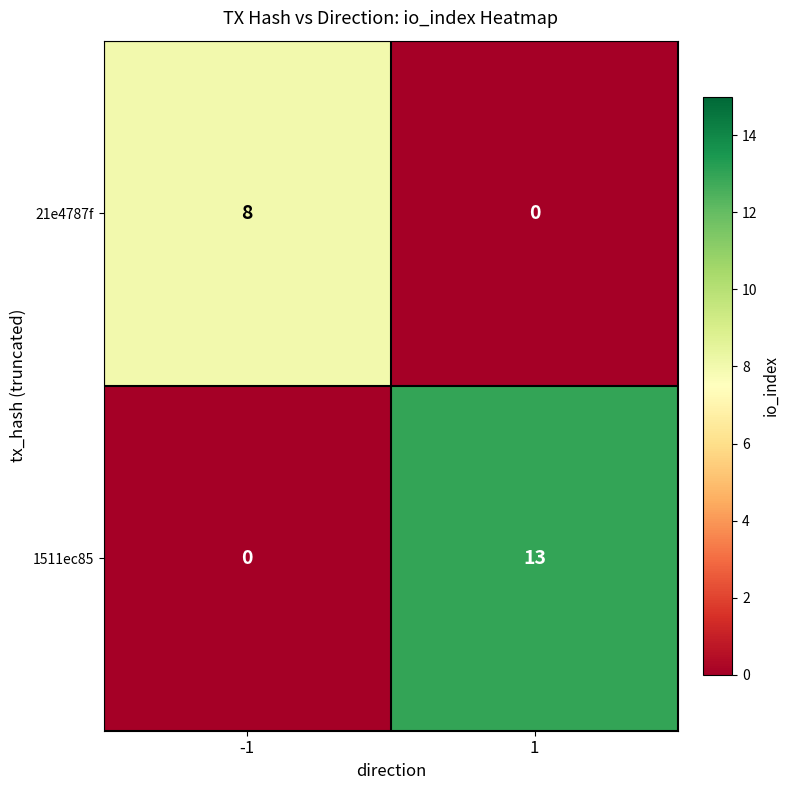

Reading left to right, extract all data points from this chart.

21e4787f: 8	0
1511ec85: 0	13